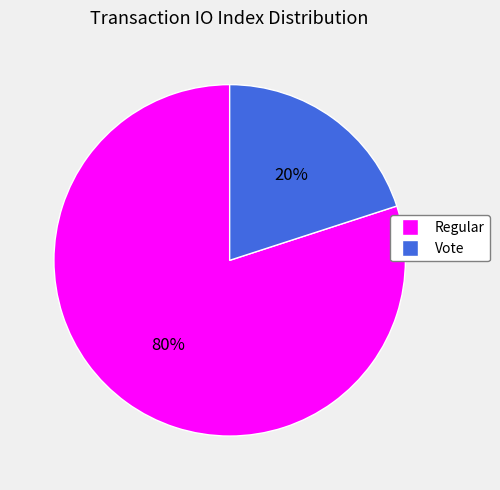

To the nearest percent, what is the difference between the largest and smallest slice percentages?

60%